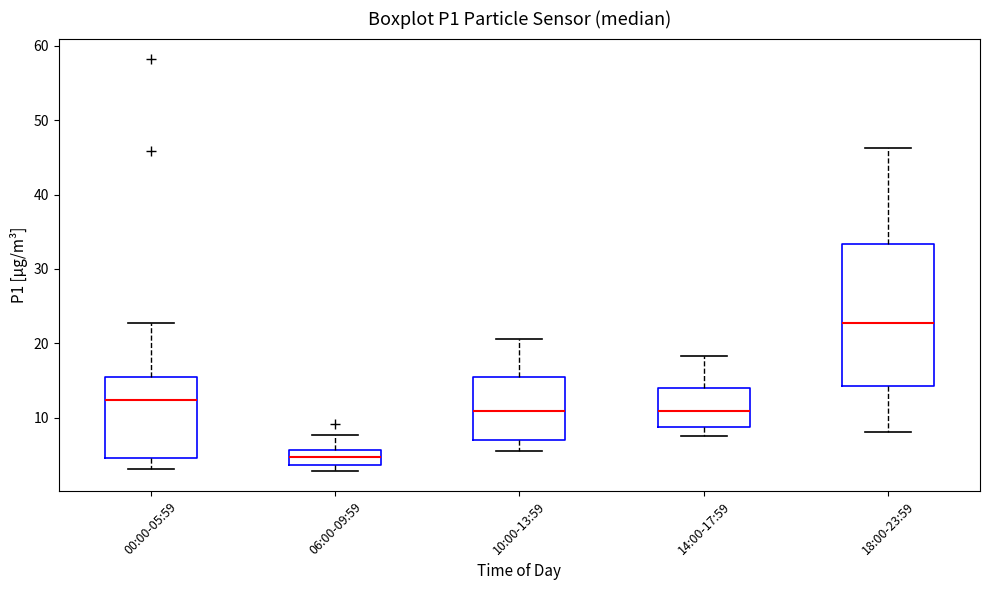

Reading left to right, transcribe this box plot: for each box, give where its median line is, the range the box spans, and where its two whiskers end, as read against the y-axis. The values are not printed on the chart, so give them approximately, as read against the axis.

00:00-05:59: median 12, box 5 to 16, whiskers 3 to 23
06:00-09:59: median 5, box 4 to 6, whiskers 3 to 8
10:00-13:59: median 11, box 7 to 16, whiskers 6 to 21
14:00-17:59: median 11, box 9 to 14, whiskers 8 to 18
18:00-23:59: median 23, box 14 to 33, whiskers 8 to 46